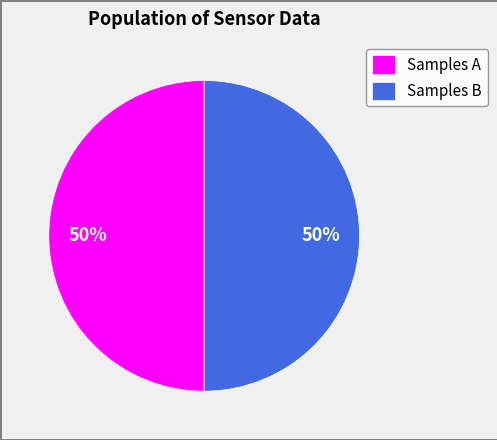

Do Samples B and Samples A together represent more than half of the pie?

Yes